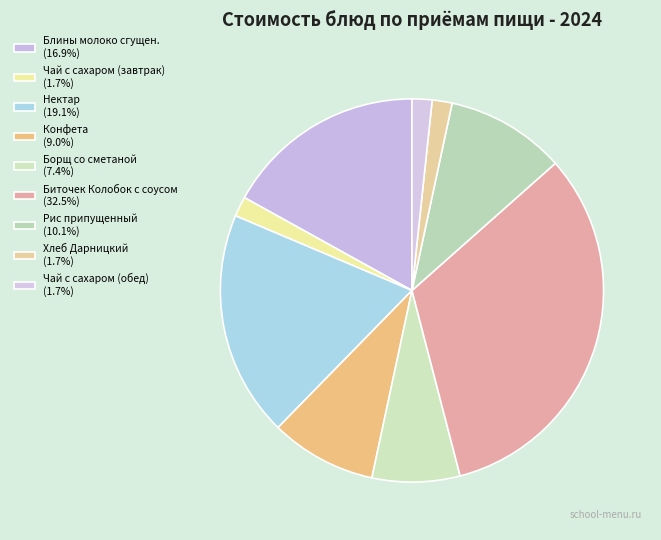

To the nearest percent, what is the difference between the Рис припущенный and Чай с сахаром (обед) slice percentages?

8%